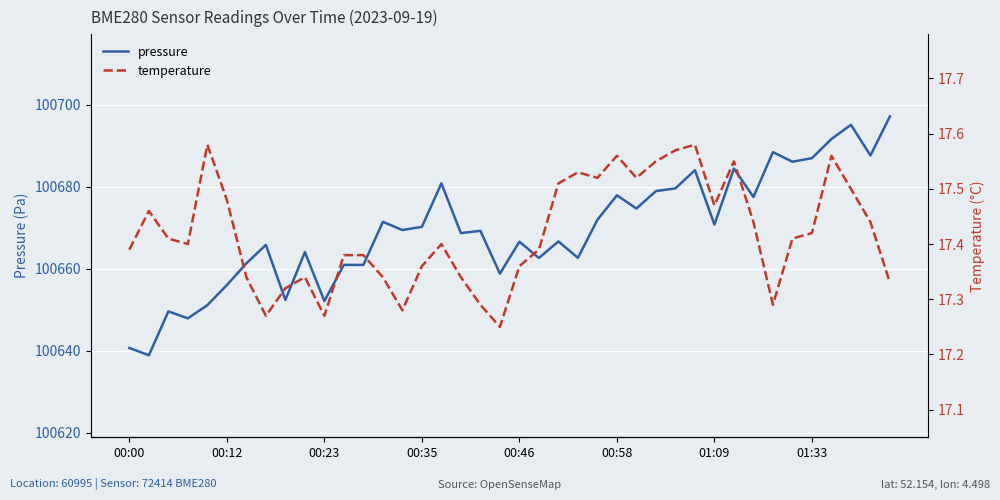

What are all the series names shown in the legend?

pressure, temperature